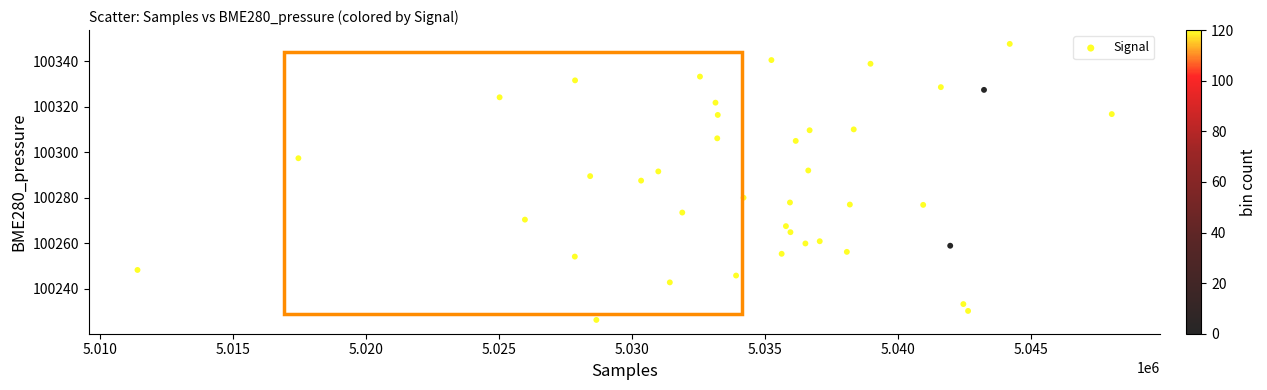

What Y value in the scatter plot is closest to 100286?

100287.5